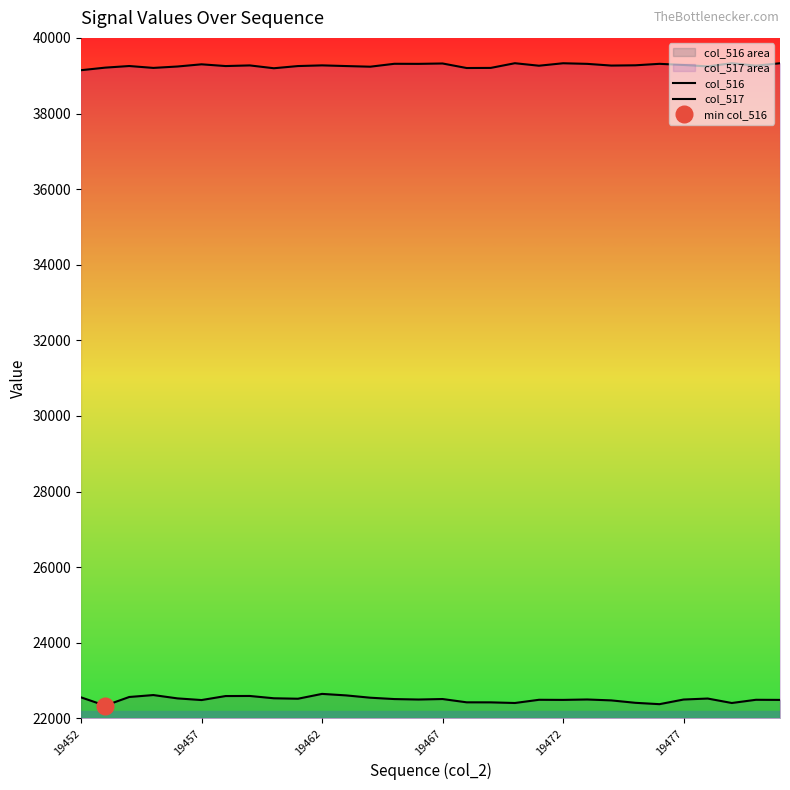

Reading right to left, what are all the values shown in this chart?

col_516: 22490	22493	22408	22526	22500	22377	22413	22477	22501	22490	22493	22408	22425	22426	22513	22500	22512	22548	22609	22649	22521	22533	22594	22592	22486	22530	22618	22567	22339	22557
col_517: 39329	39264	39330	39246	39283	39314	39275	39268	39313	39329	39264	39330	39206	39203	39323	39313	39315	39238	39255	39273	39255	39197	39272	39255	39301	39243	39206	39256	39213	39145